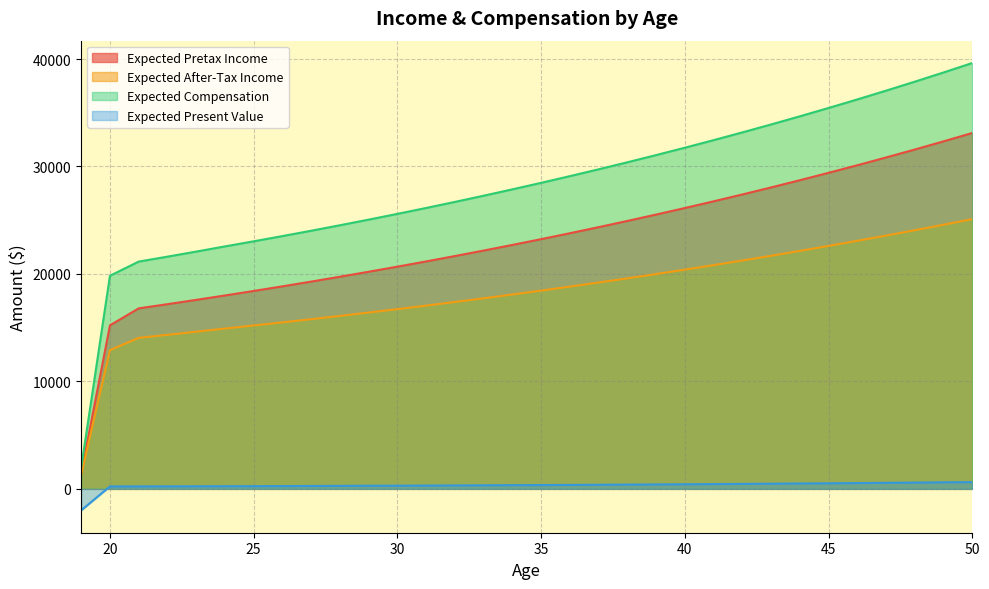

What is the lowest value of the Expected Compensation series?

1984.0